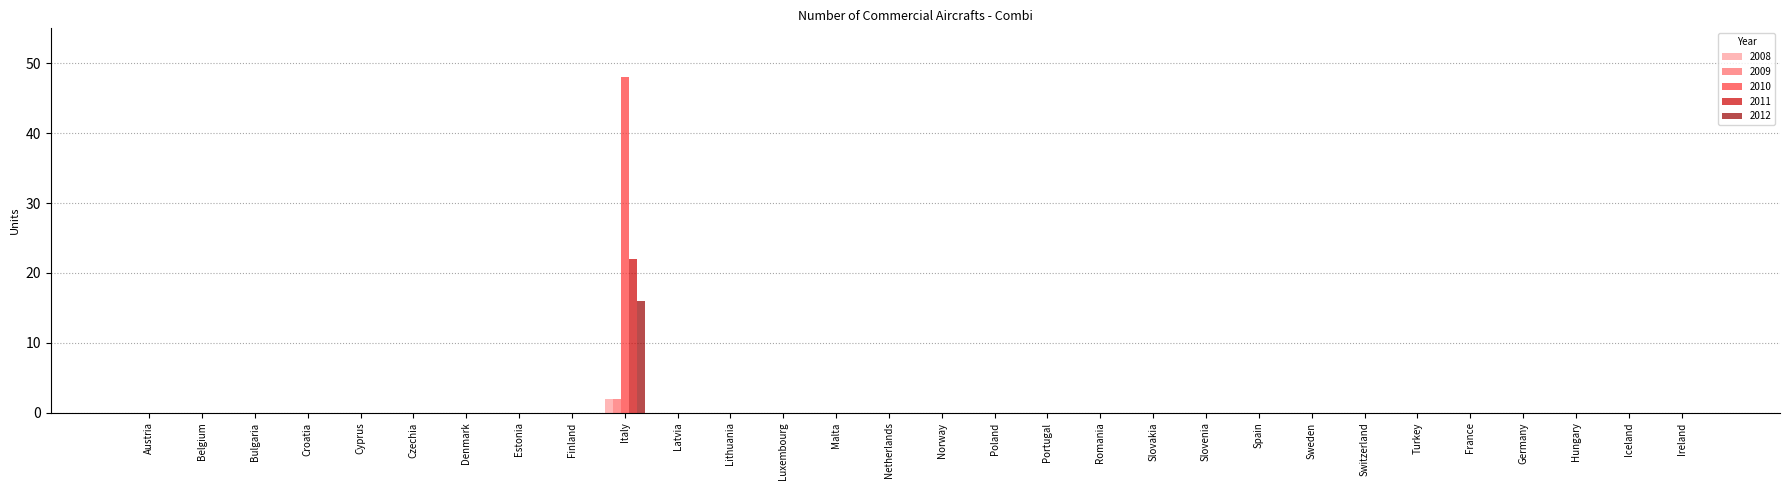

Which category has the highest value in the 2008 series?

Italy